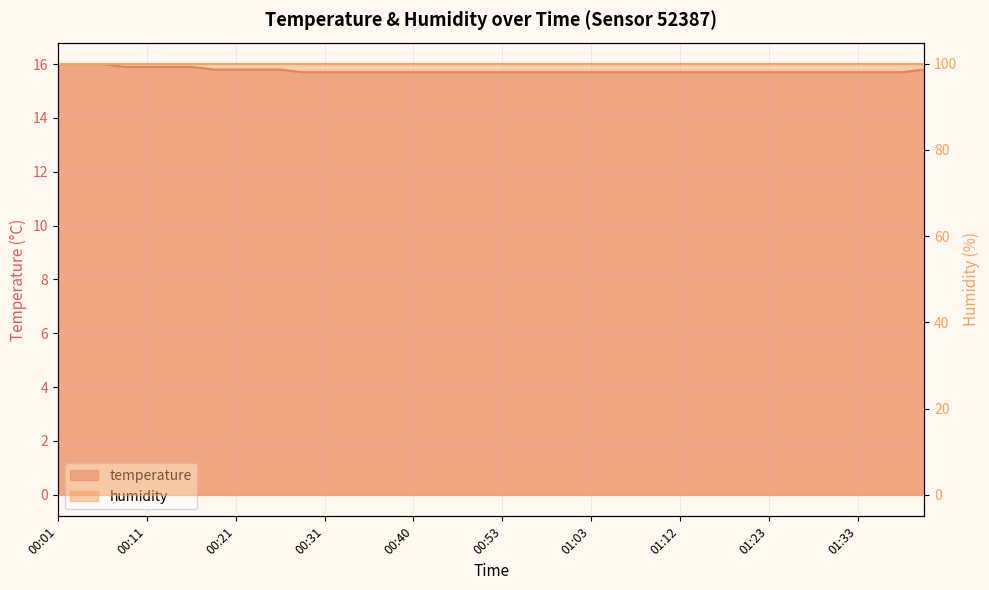

Does the chart display data point markers on the line(s)?

No